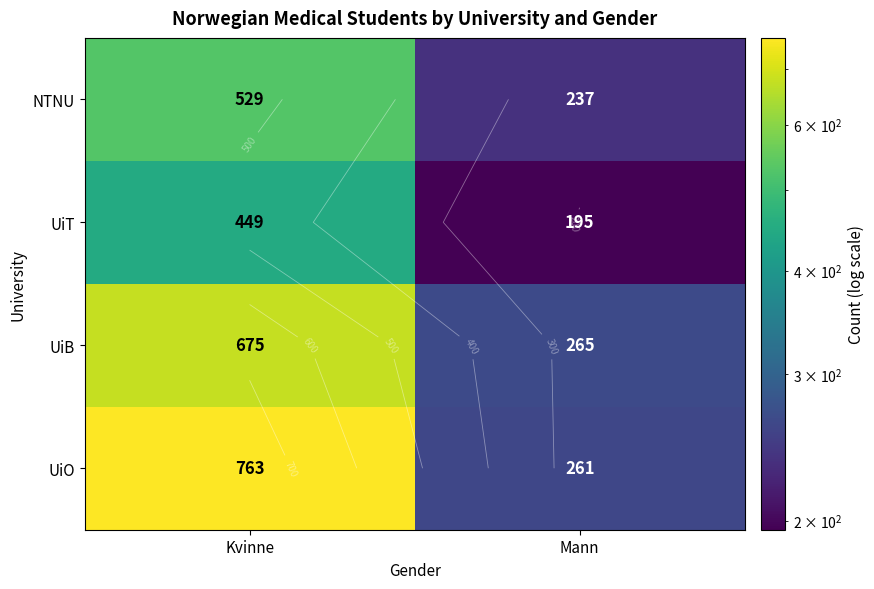

What is the minimum value for UiB?

265